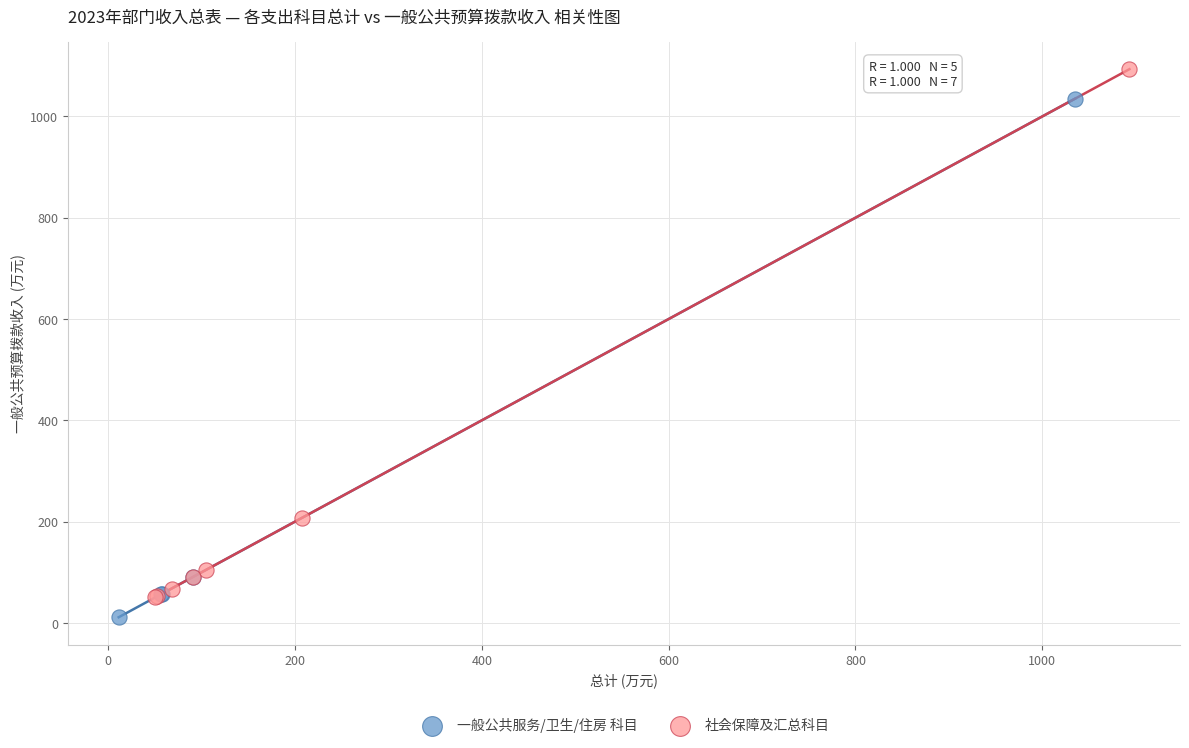

Which series contains the highest Y value?

社会保障及汇总科目